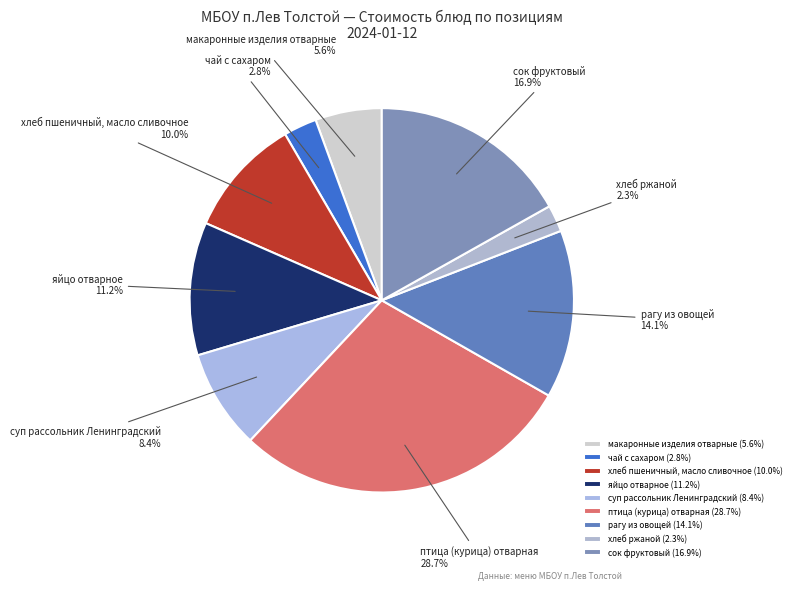

Is there a majority slice in this chart?

No